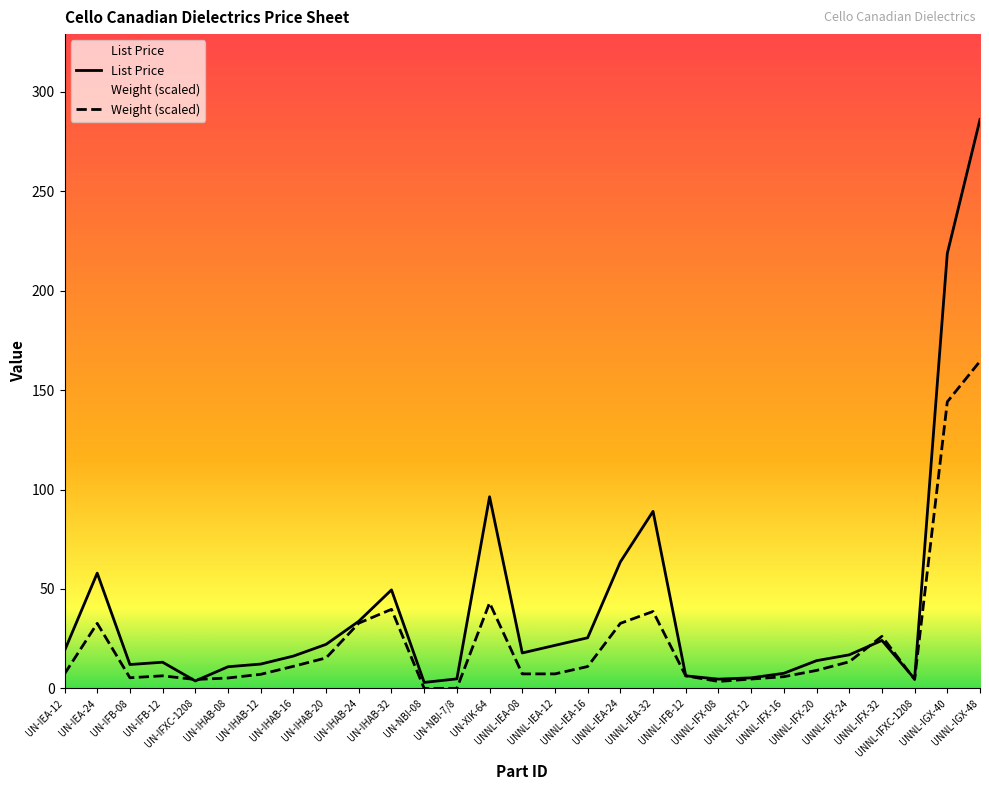

Reading left to right, transcribe all the data shown in this chart.

List Price: UN-IEA-12=18.9	UN-IEA-24=58.0	UN-IFB-08=12.0	UN-IFB-12=13.1	UN-IFXC-1208=3.7	UN-IHAB-08=10.9	UN-IHAB-12=12.2	UN-IHAB-16=16.2	UN-IHAB-20=22.1	UN-IHAB-24=33.8	UN-IHAB-32=49.5	UN-NBI-08=3.0	UN-NBI-7/8=4.8	UN-XIK-64=96.4	UNNL-IEA-08=17.8	UNNL-IEA-12=21.6	UNNL-IEA-16=25.4	UNNL-IEA-24=63.6	UNNL-IEA-32=89.0	UNNL-IFB-12=6.3	UNNL-IFX-08=4.6	UNNL-IFX-12=5.3	UNNL-IFX-16=7.6	UNNL-IFX-20=13.9	UNNL-IFX-24=16.9	UNNL-IFX-32=24.1	UNNL-IFXC-1208=4.8	UNNL-IGX-40=218.7	UNNL-IGX-48=286.1
Weight (scaled): UN-IEA-12=7.3	UN-IEA-24=32.7	UN-IFB-08=5.3	UN-IFB-12=6.3	UN-IFXC-1208=4.5	UN-IHAB-08=5.2	UN-IHAB-12=7.1	UN-IHAB-16=11.1	UN-IHAB-20=15.3	UN-IHAB-24=32.8	UN-IHAB-32=39.7	UN-NBI-08=0.0	UN-NBI-7/8=0.0	UN-XIK-64=43.0	UNNL-IEA-08=7.3	UNNL-IEA-12=7.3	UNNL-IEA-16=11.0	UNNL-IEA-24=32.7	UNNL-IEA-32=38.7	UNNL-IFB-12=6.3	UNNL-IFX-08=3.5	UNNL-IFX-12=4.7	UNNL-IFX-16=5.9	UNNL-IFX-20=9.0	UNNL-IFX-24=13.4	UNNL-IFX-32=26.2	UNNL-IFXC-1208=4.5	UNNL-IGX-40=144.1	UNNL-IGX-48=164.5